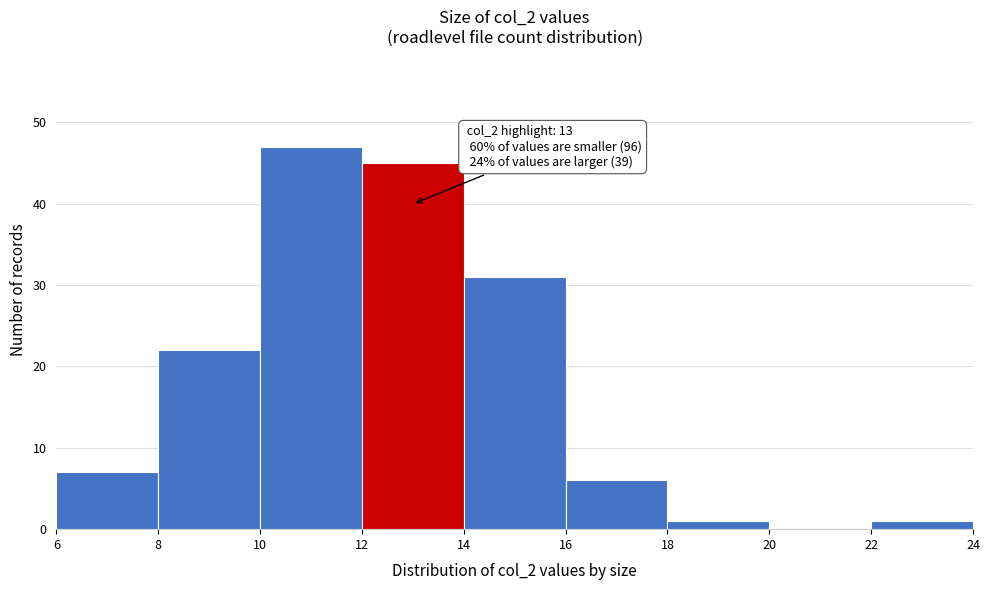

Which range on the x-axis has the tallest bar?

10 to 12